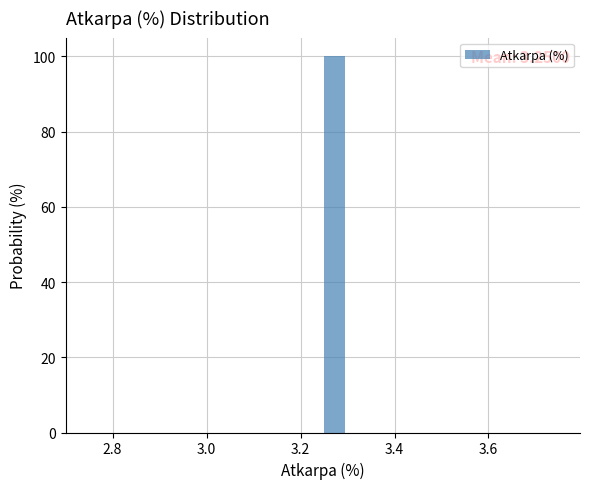

Around what value on the x-axis is the tallest bar? Give the approximate position of its centre, as read against the axis.

3.28